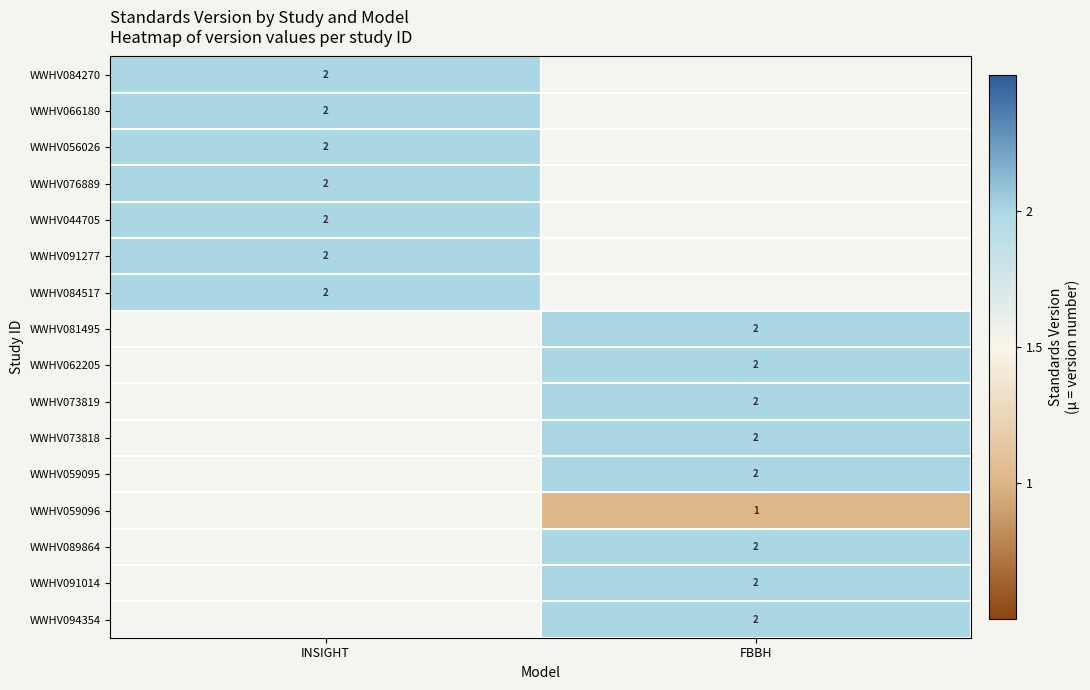

True or false: WWHV056026 has a value of 1.2 at INSIGHT.

False